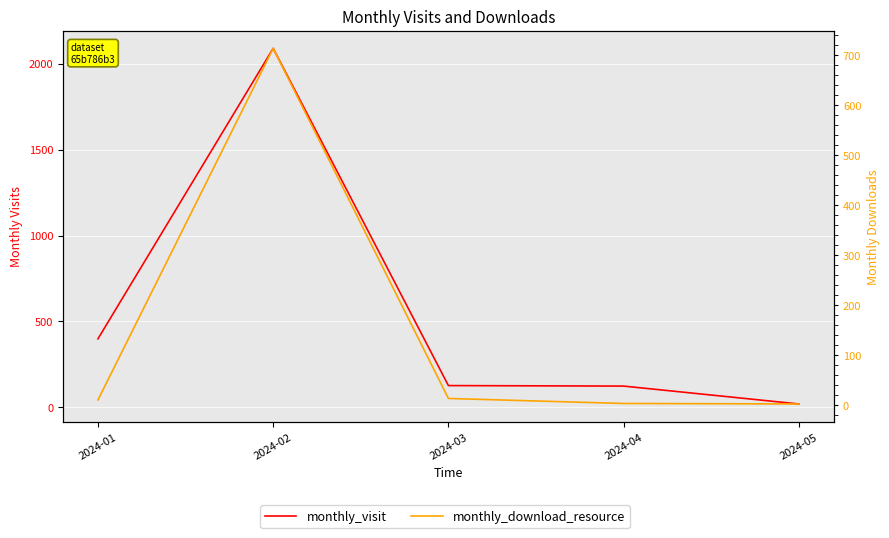

What is the difference between the highest and lowest values at 2024-01?

389